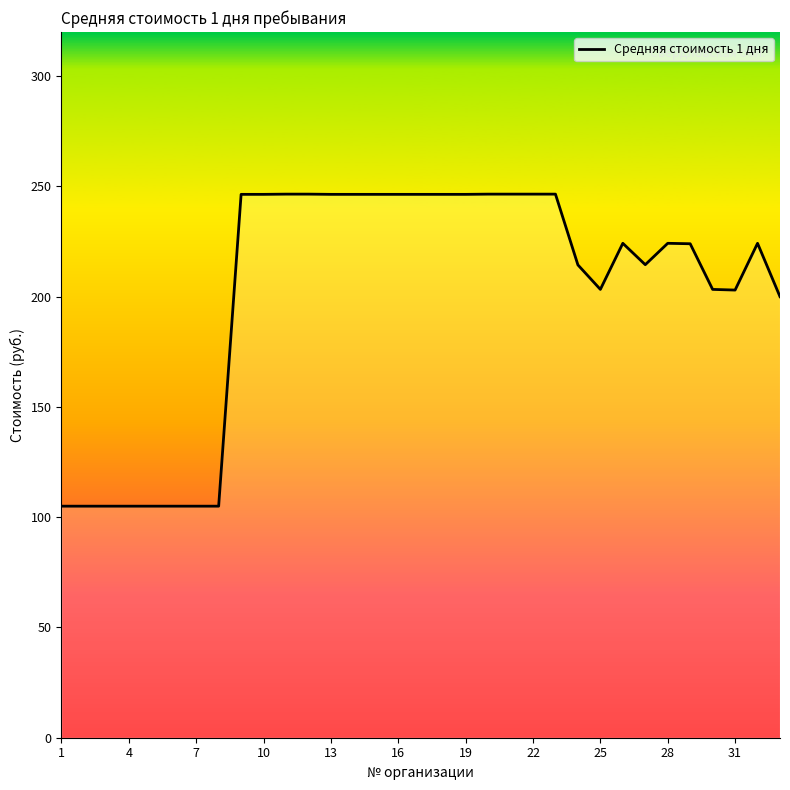

What is the sum of all values?

6671.7